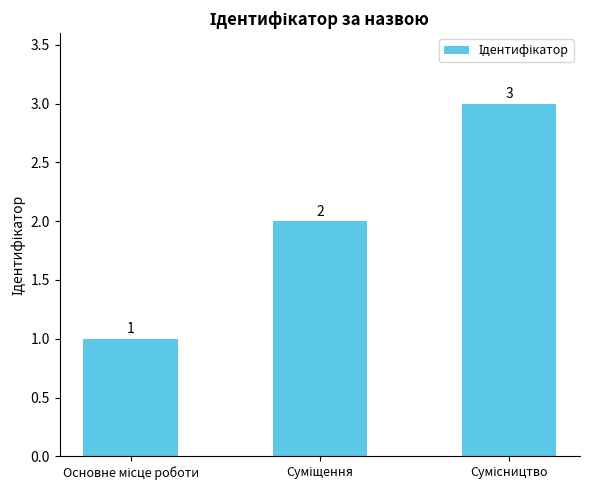

What is the value of the 2nd bar from the left?

2